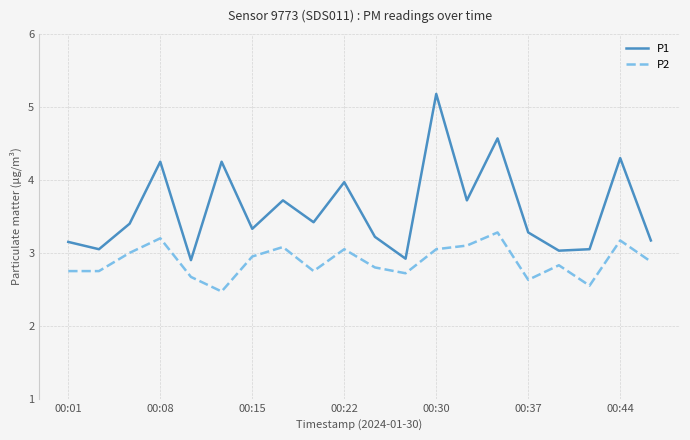

True or false: P2 and P1 intersect in this chart.

False